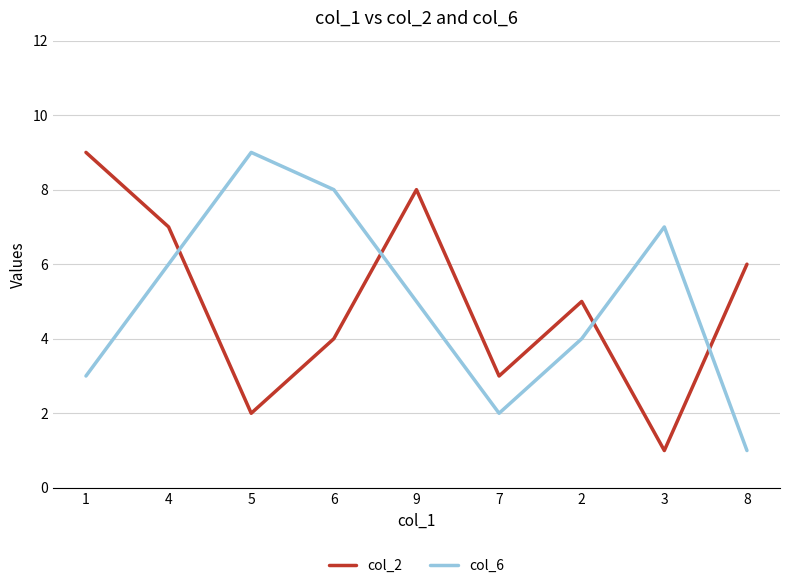

Is the value of col_2 at 6 greater than the value of col_6 at 8?

Yes